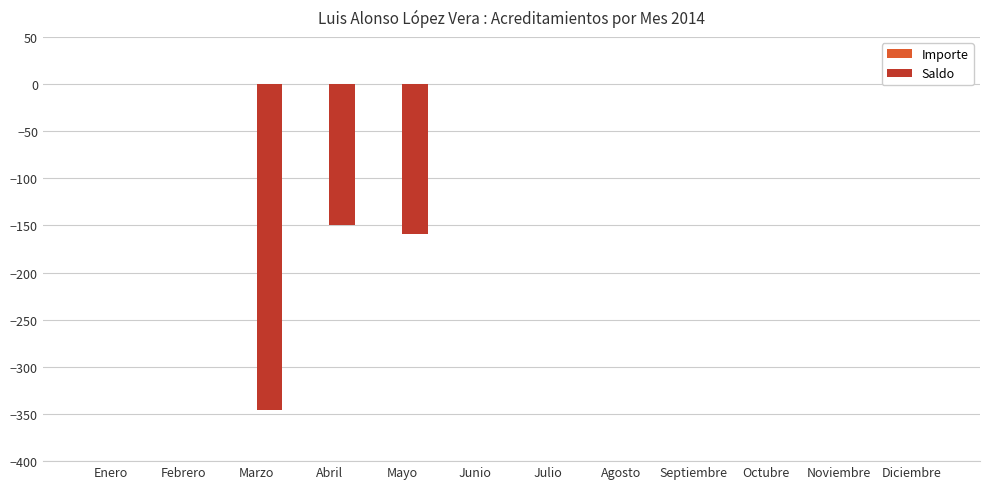

Rank the categories by Saldo value from highest to lowest.

Enero, Febrero, Junio, Julio, Agosto, Septiembre, Octubre, Noviembre, Diciembre, Abril, Mayo, Marzo